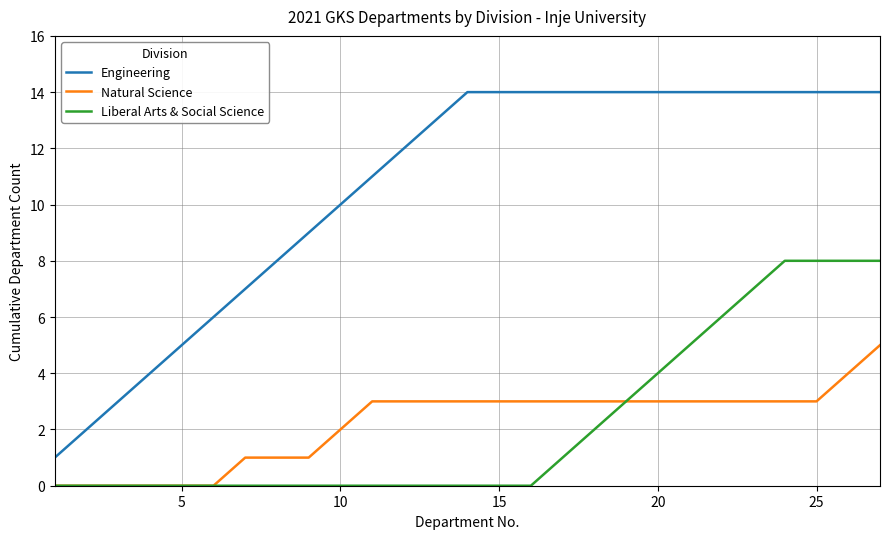

Which series has the largest total across all categories?

Engineering